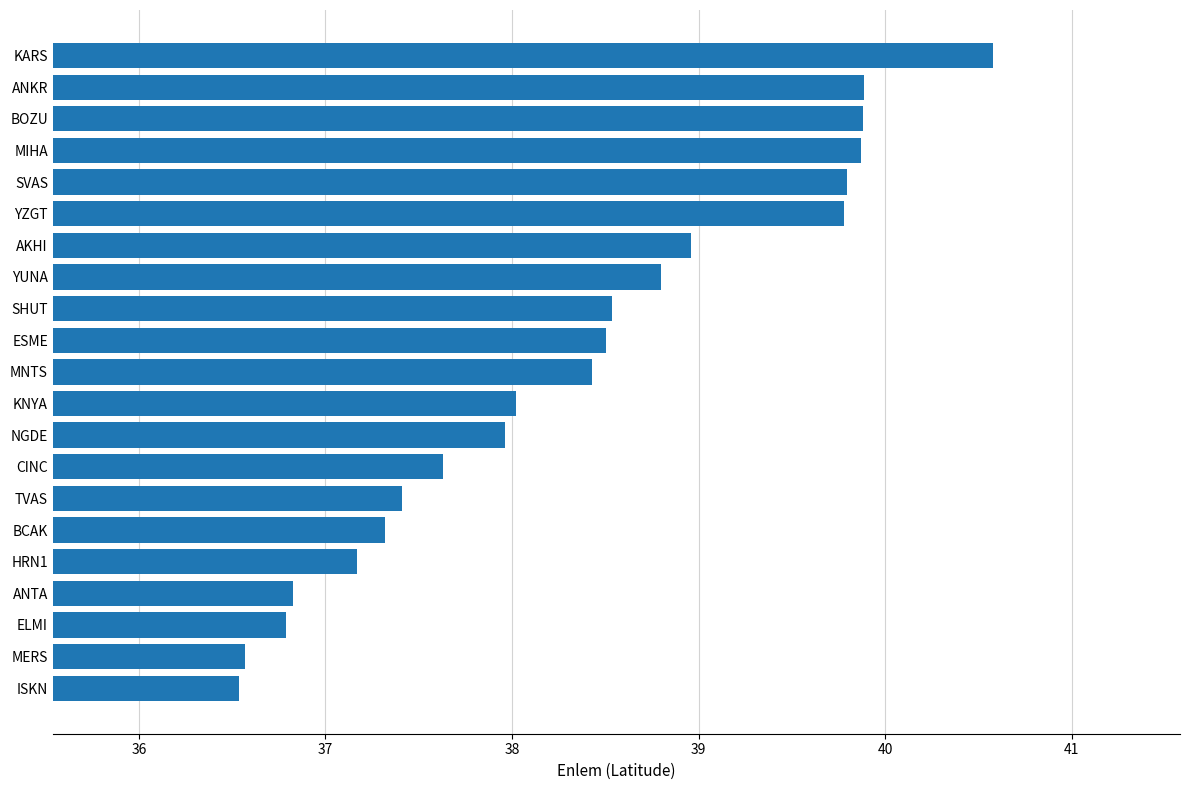

What is the maximum value shown in the chart?

40.6